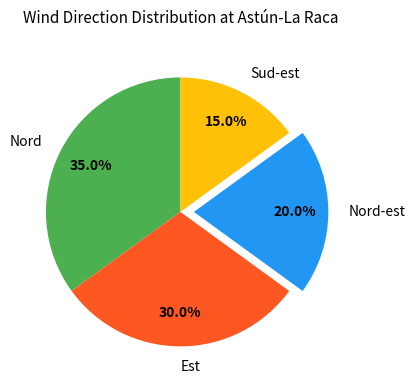

Is Est the majority of the pie?

No